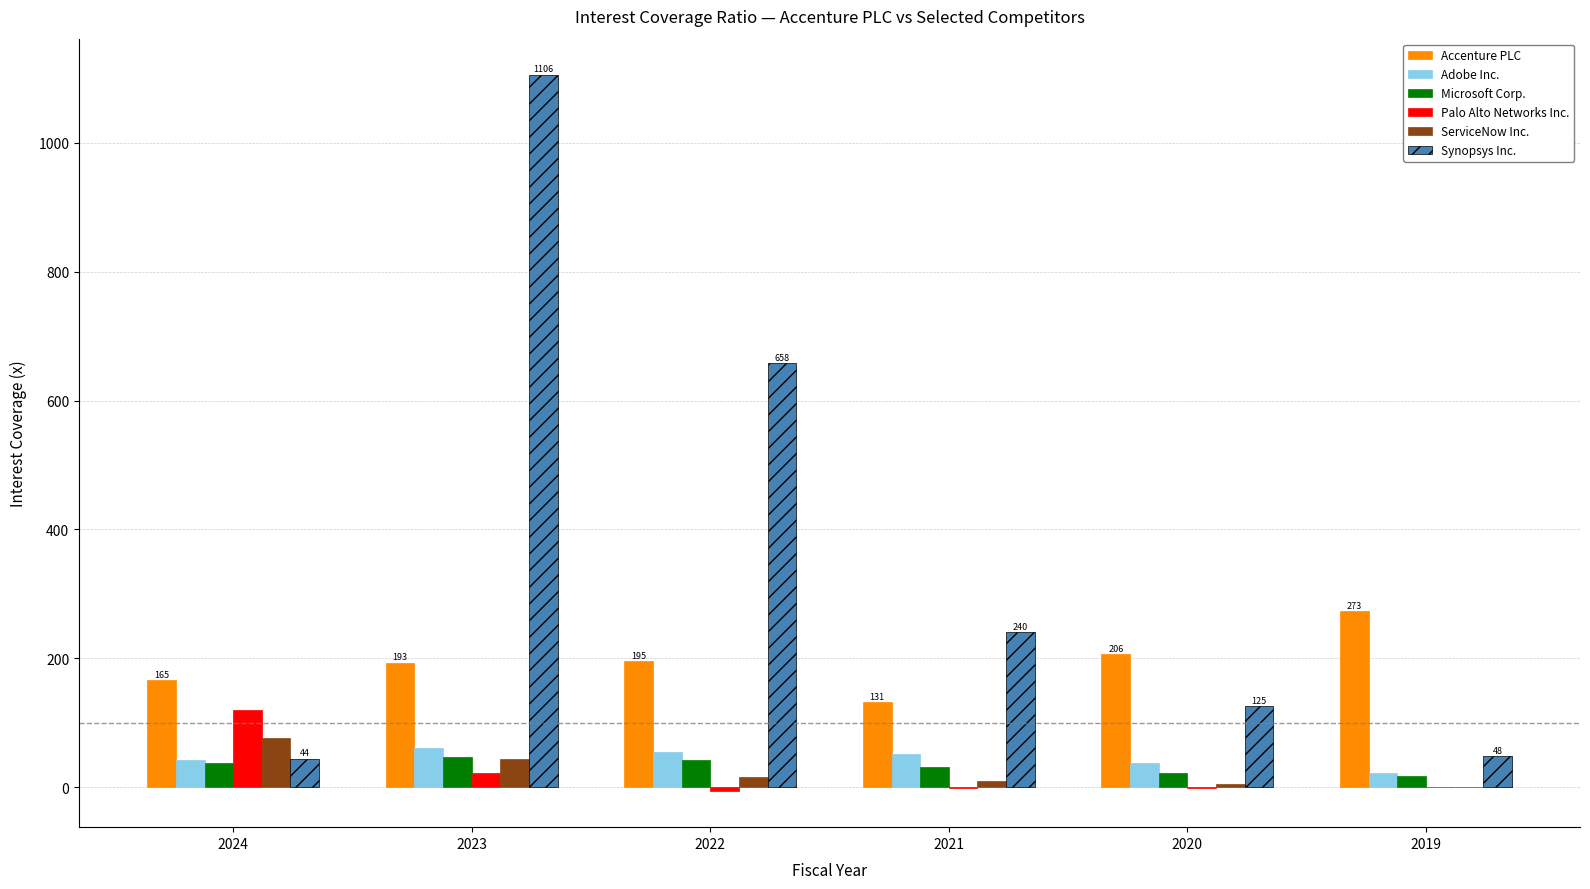

What is the average value of the Microsoft Corp. series?

32.6